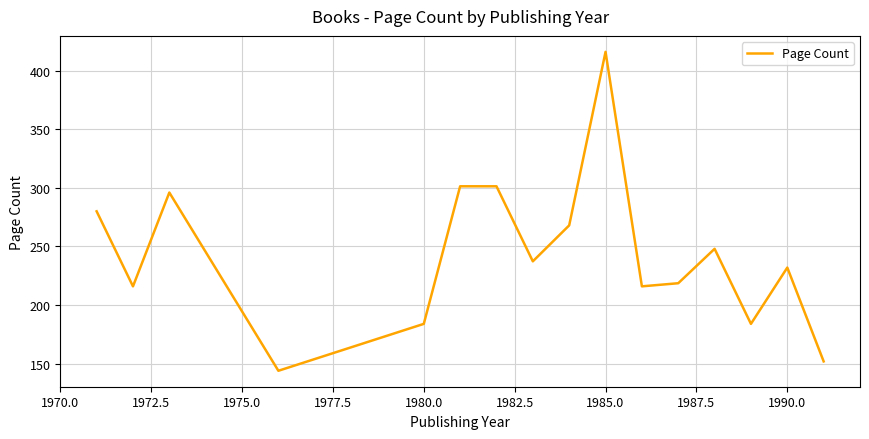

What is the greatest value displayed?

416.0